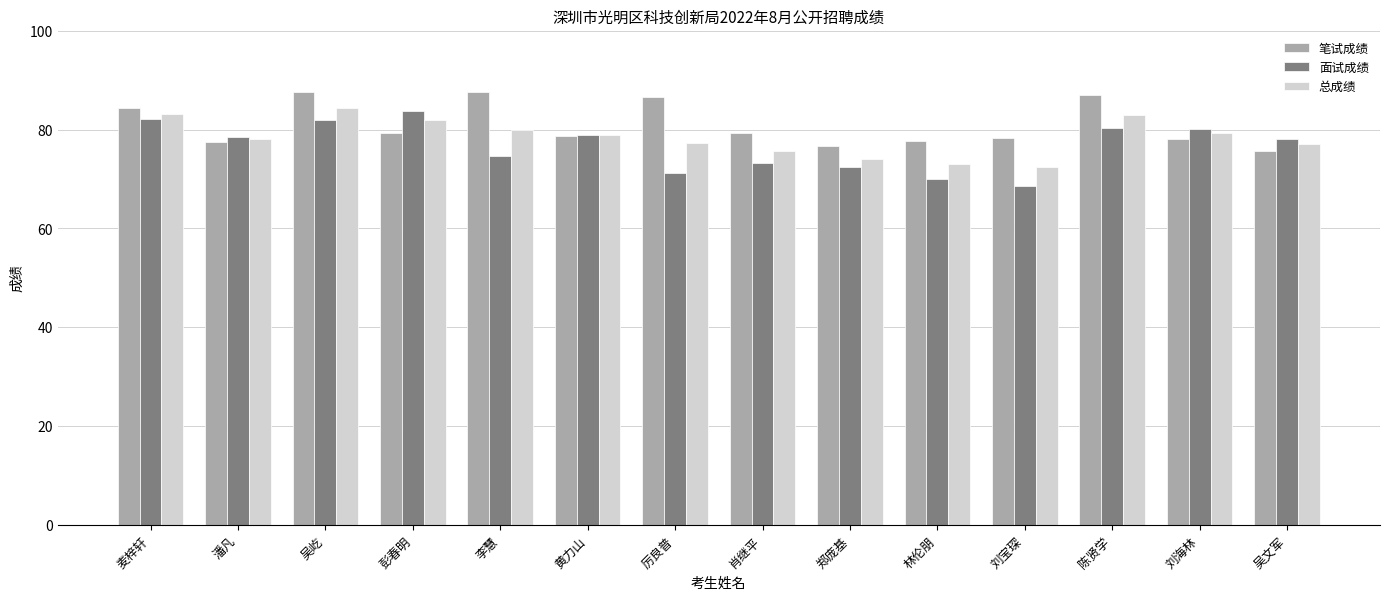

What is the highest value of the 面试成绩 series?

83.8